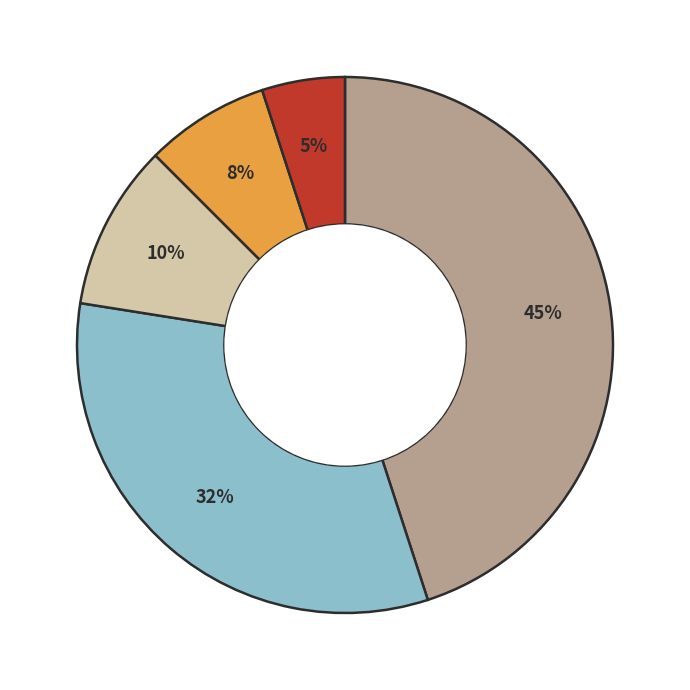

Is there any slice that represents more than half of the pie?

No